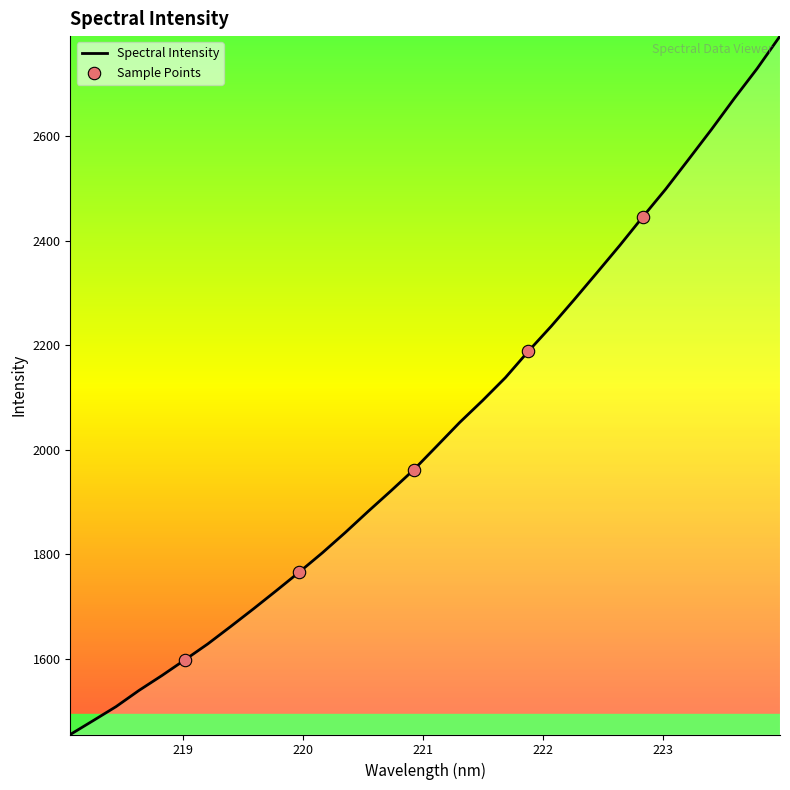

What is the smallest value displayed?

1455.2